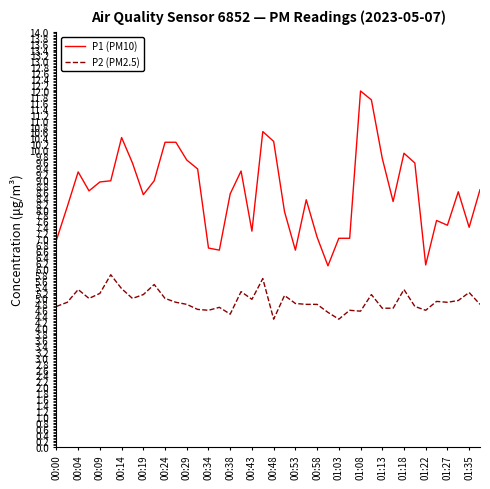

True or false: P2 (PM2.5) and P1 (PM10) cross at least once.

False